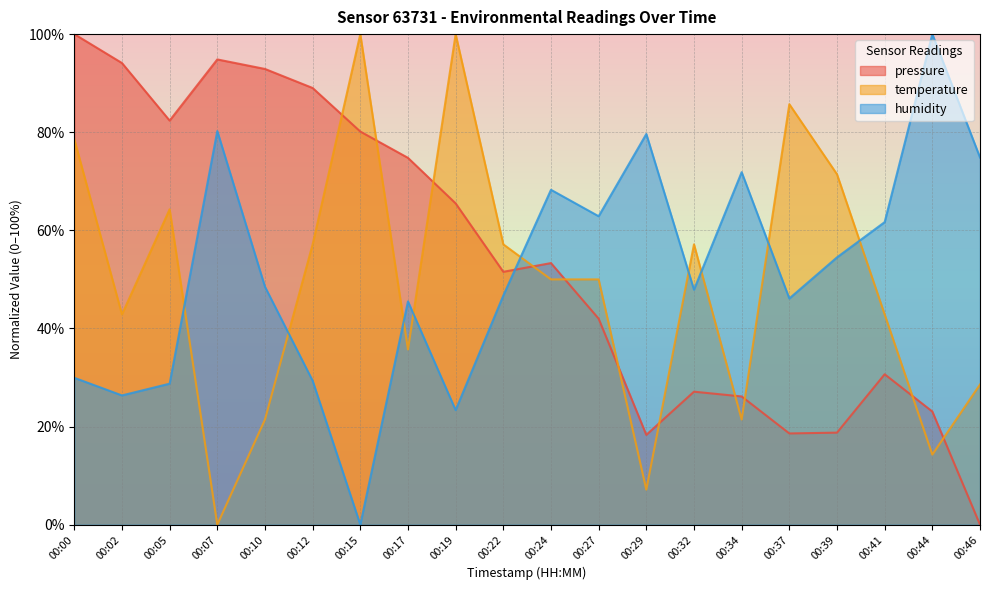

What value does the humidity series have at 00:05?

28.7